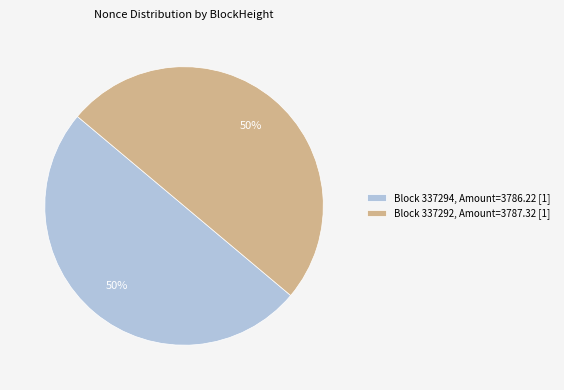

Do Block 337294, Amount=3786.22 [1] and Block 337292, Amount=3787.32 [1] together represent more than half of the pie?

Yes